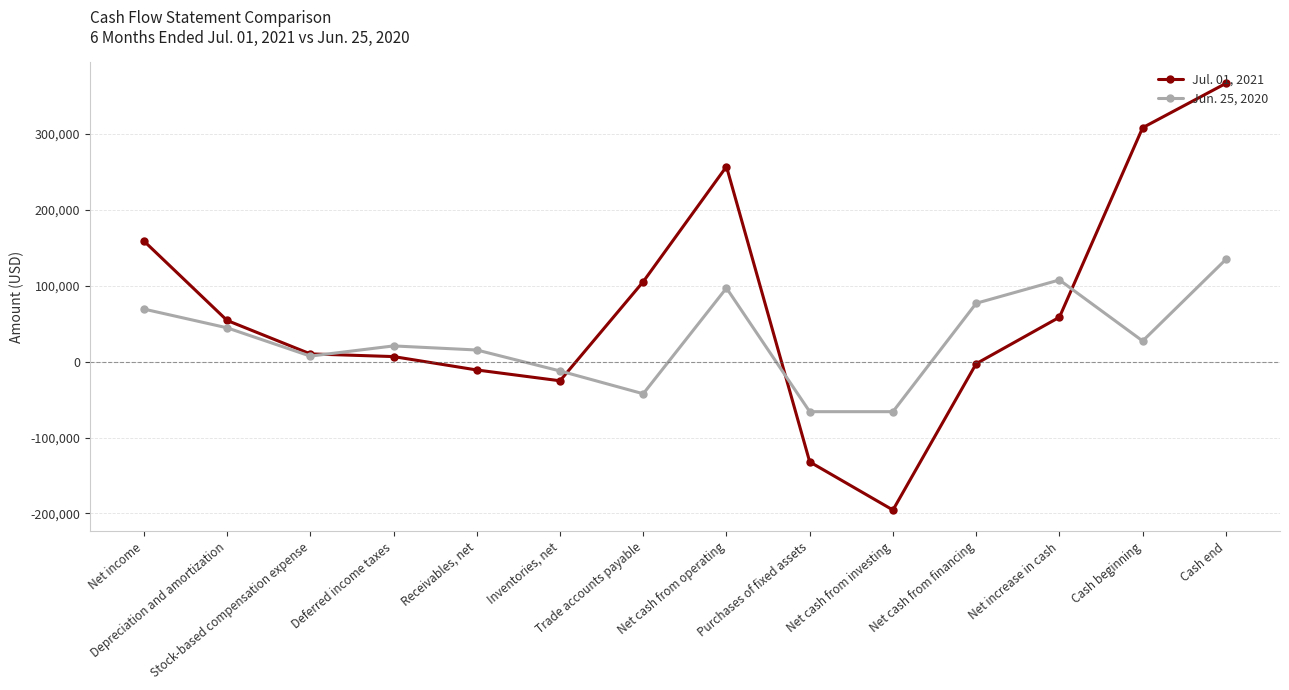

How many lines are shown in the chart?

2